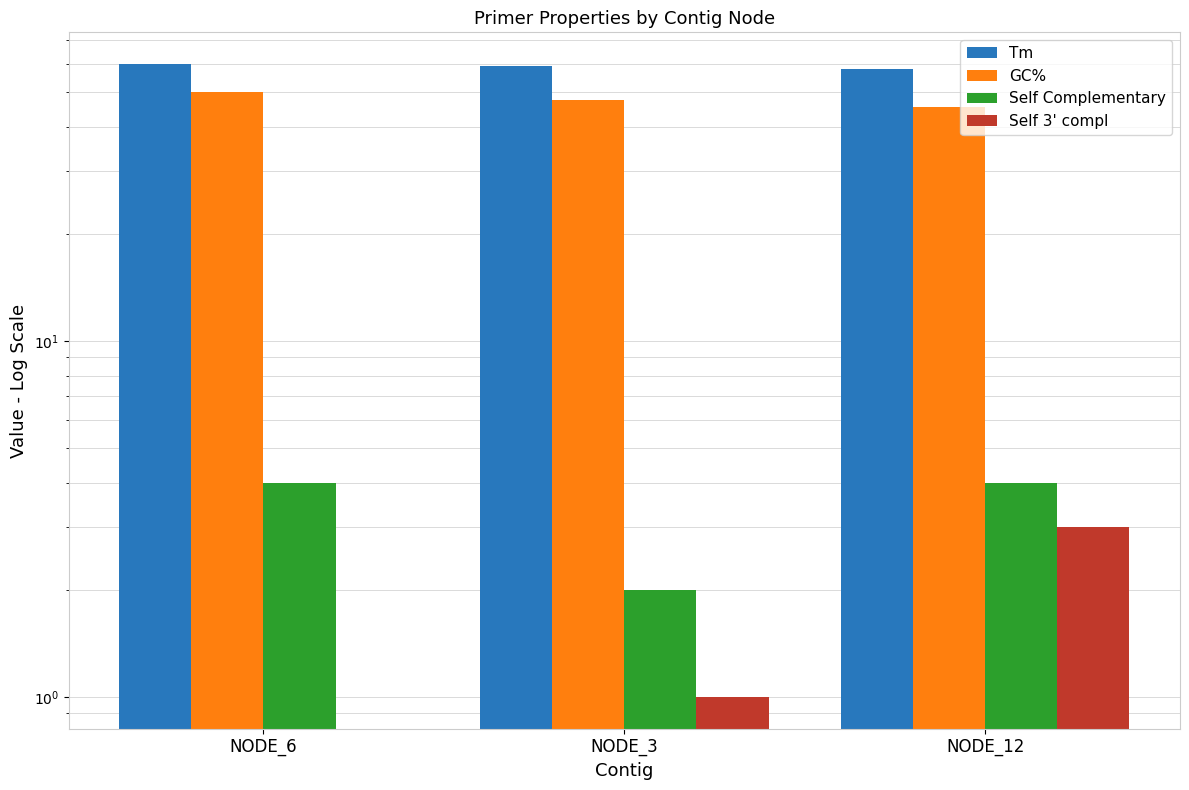

What is the average value of the Self Complementary series?

3.3